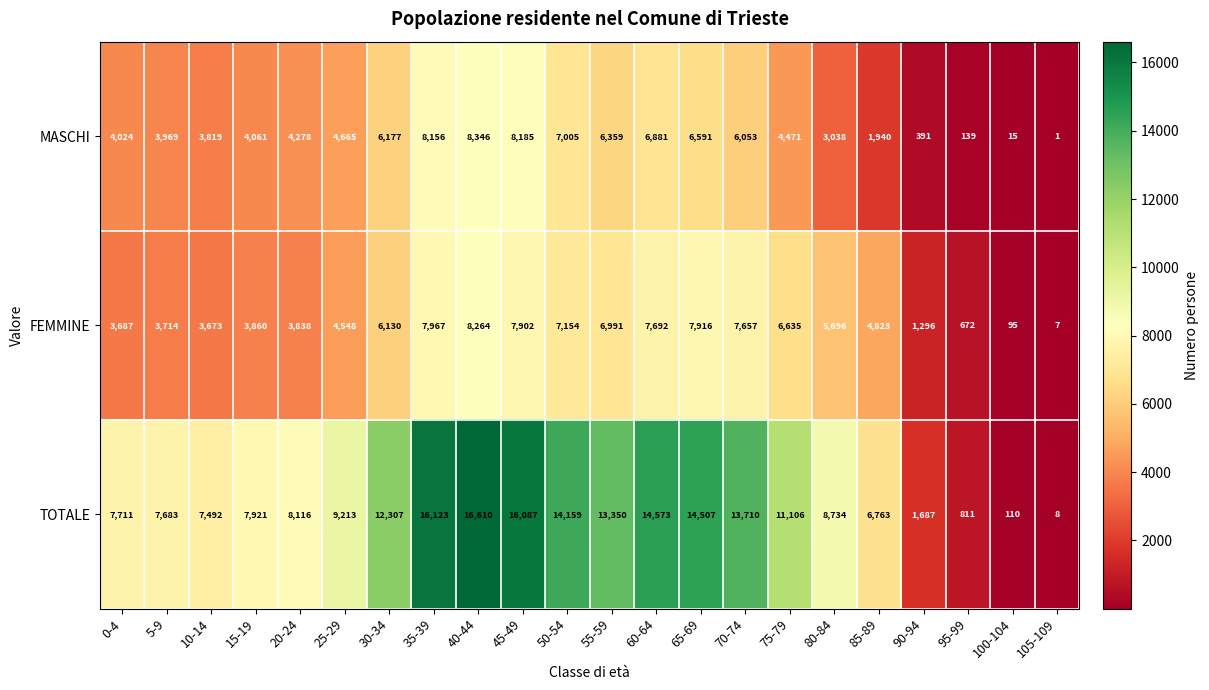

What is the sum of the MASCHI values at 65-69 and 30-34?

12768